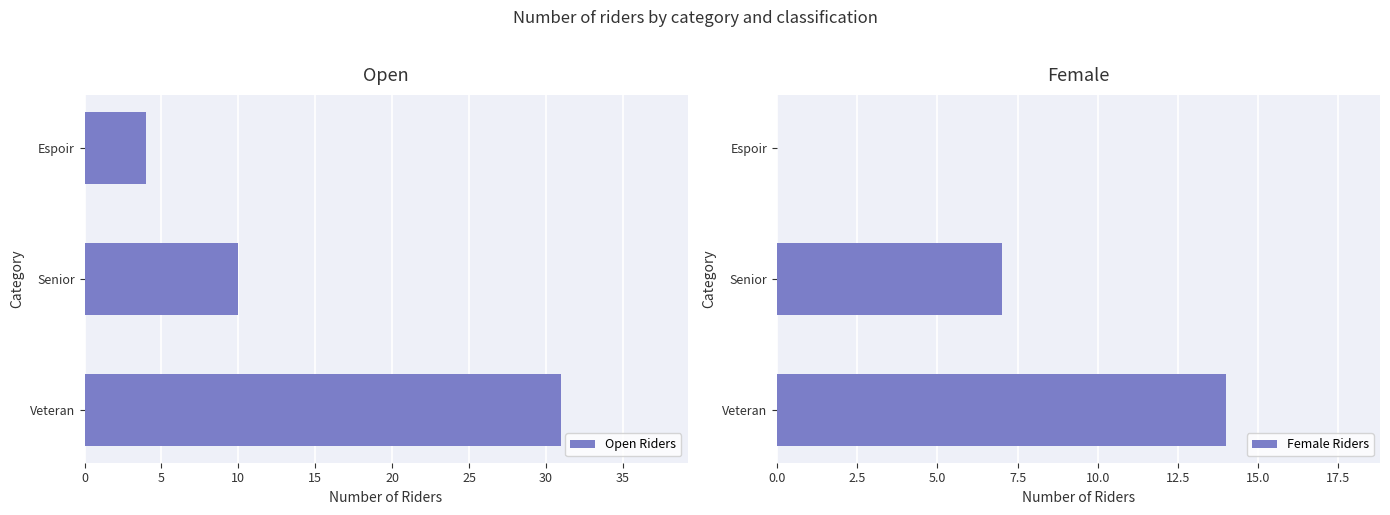

Which series has the largest range (max minus min)?

Open Riders